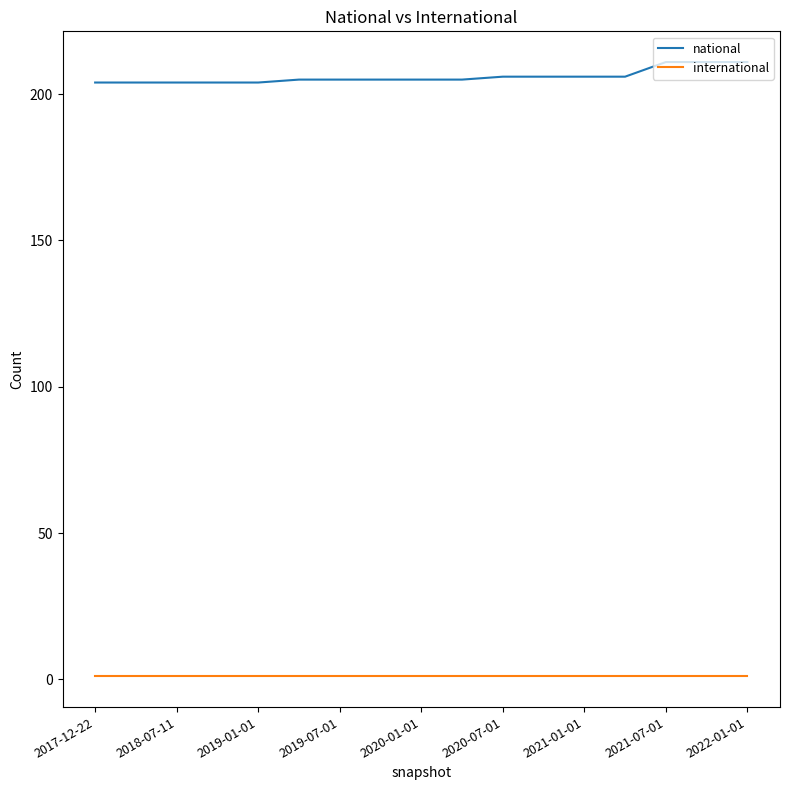

What is the difference between the maximum and minimum values in the national series?

7